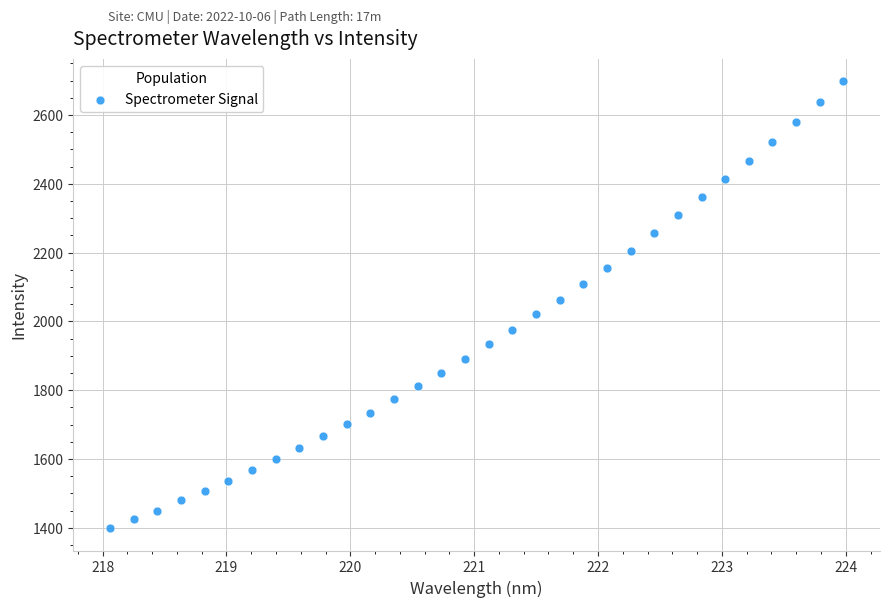

What is the range of X values (max minus min)?

5.9